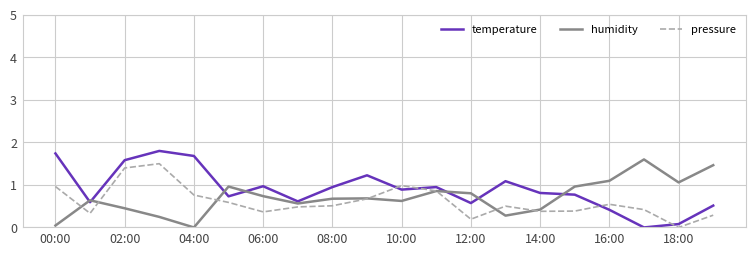

How many values in the humidity series exceed 0?

19